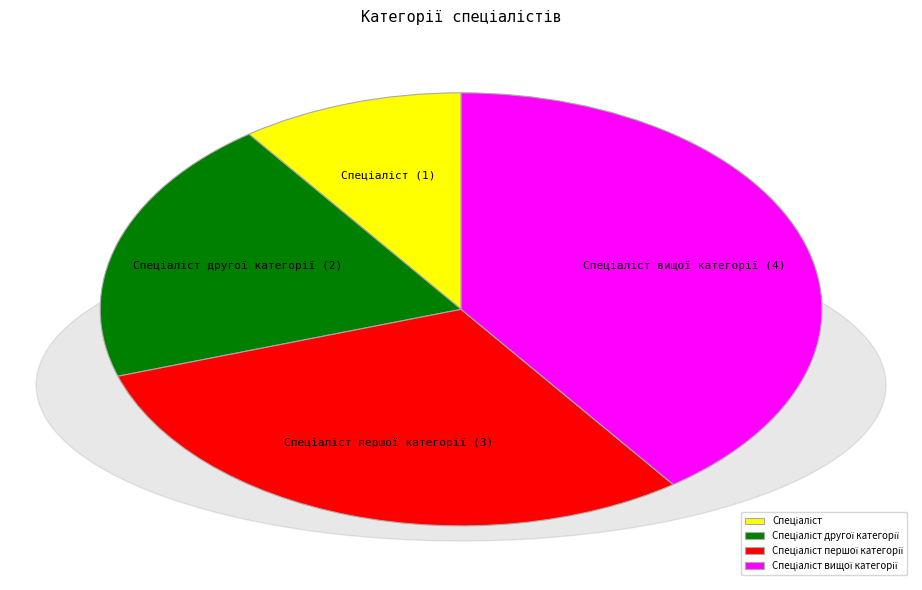

Is there any slice that represents more than half of the pie?

No